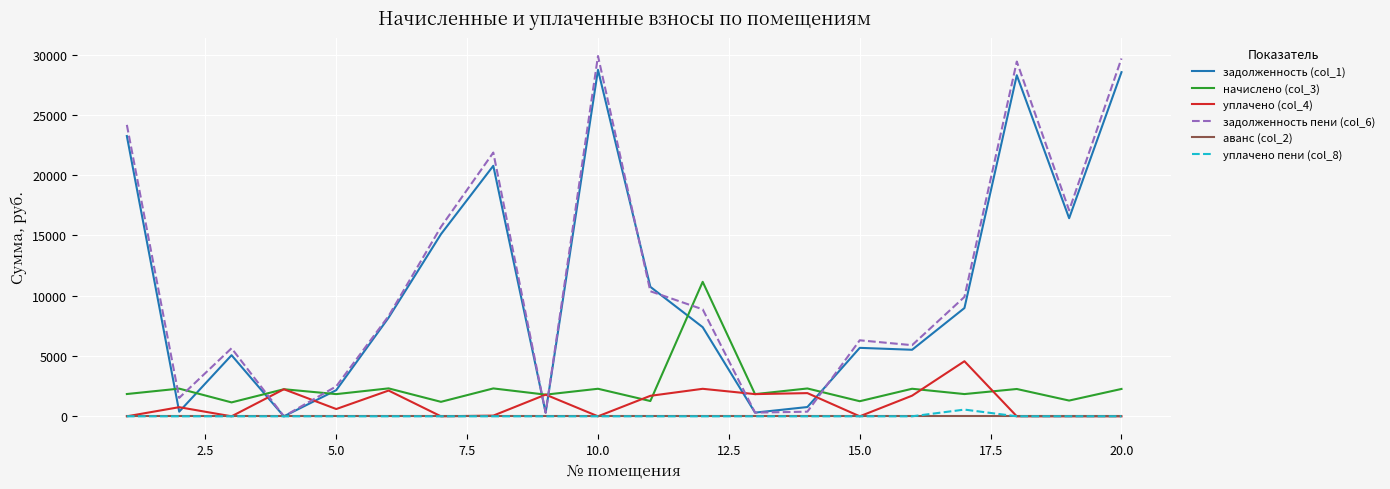

Which series ends up on top after the final intersection of уплачено (col_4) and задолженность пени (col_6)?

задолженность пени (col_6)